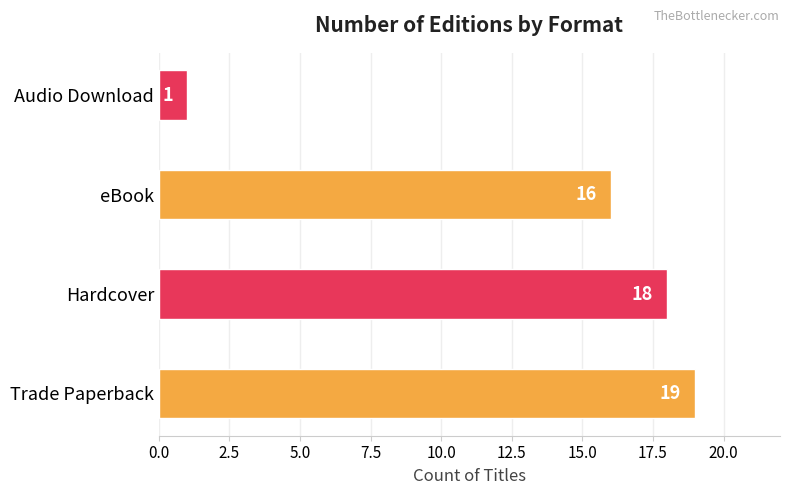

Rank the categories by value from lowest to highest.

Audio Download, eBook, Hardcover, Trade Paperback